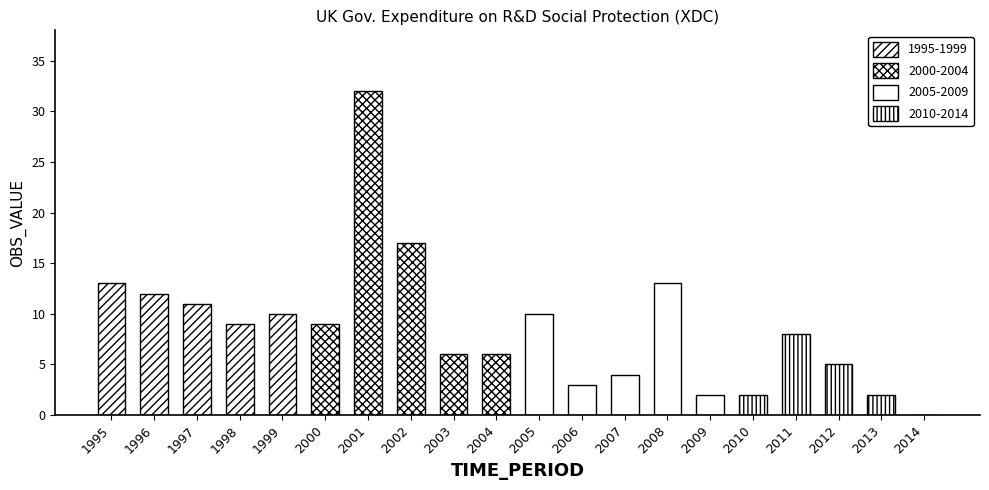

How many positive values are there?

19